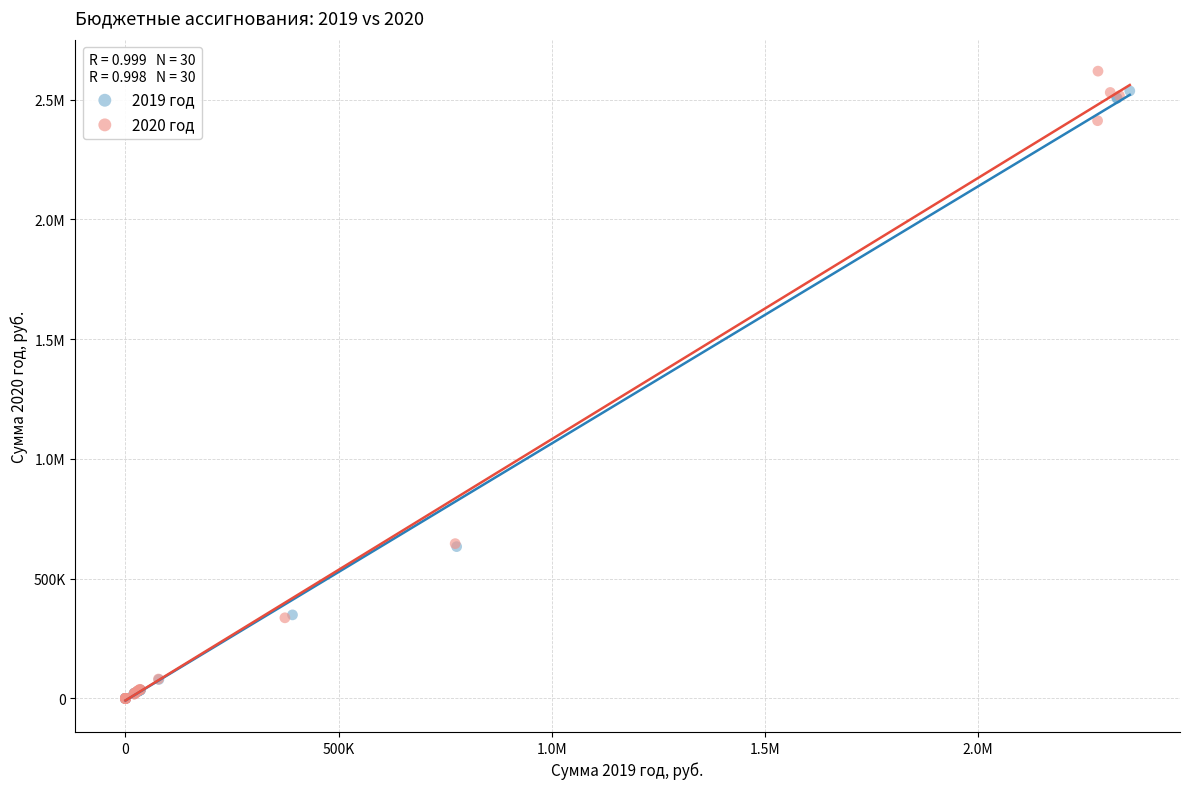

What are all the series names shown in the legend?

2019 год, 2020 год